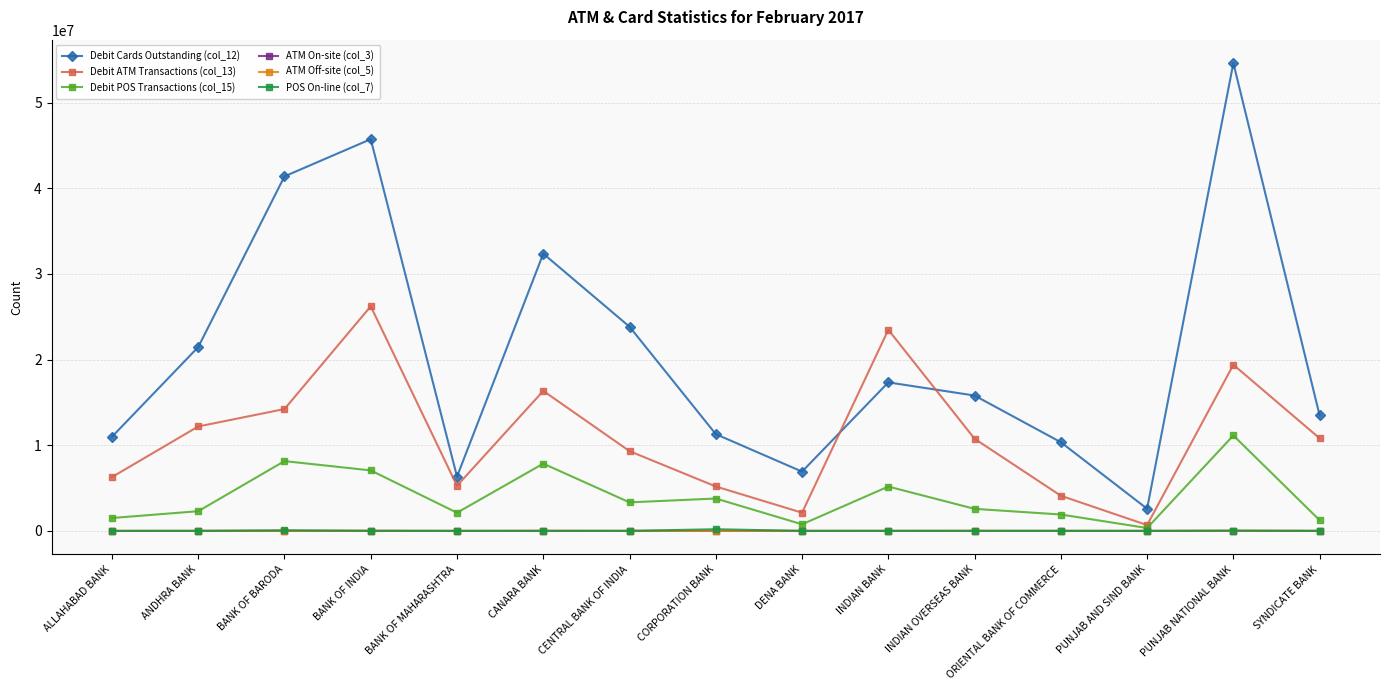

What is the label of the 2nd point from the left?

ANDHRA BANK